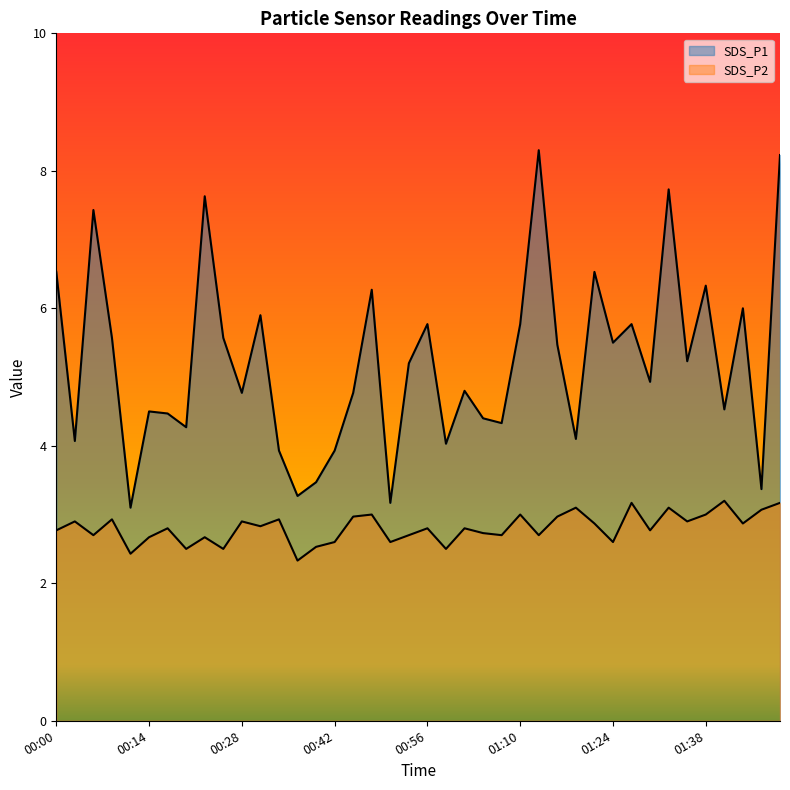

Between 00:48 and 01:10, which series saw the biggest shift?

SDS_P1